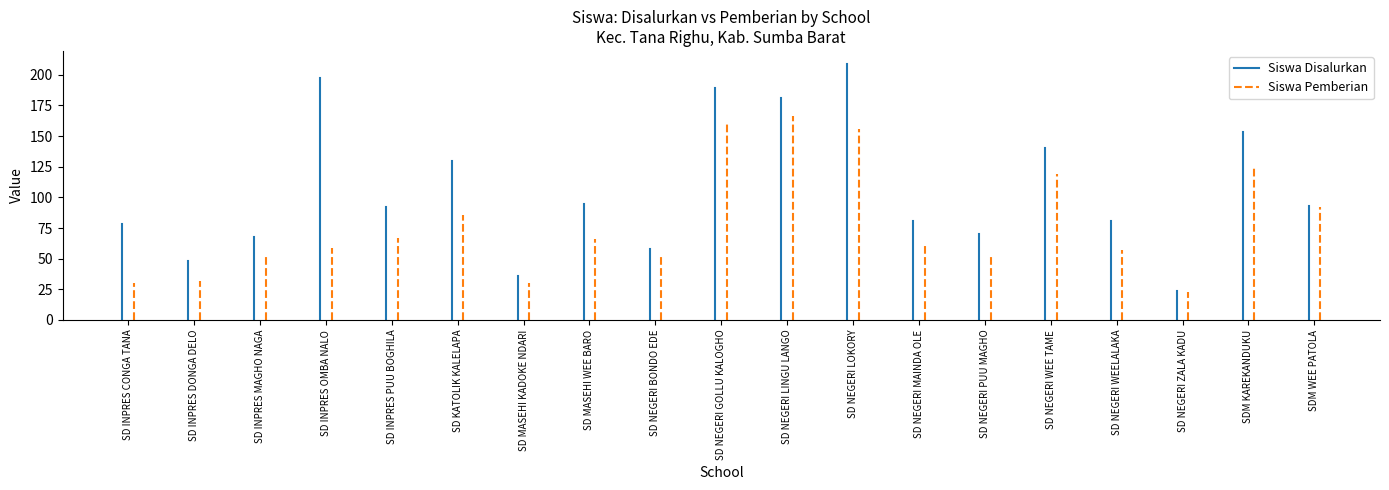

Which series has the widest spread of values?

Siswa Disalurkan